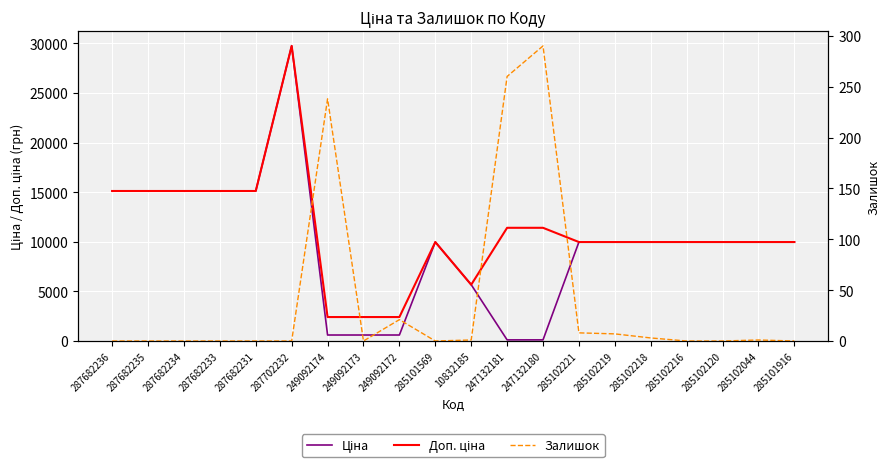

Is it true that Ціна equals 15120.0 at 287682231?

True